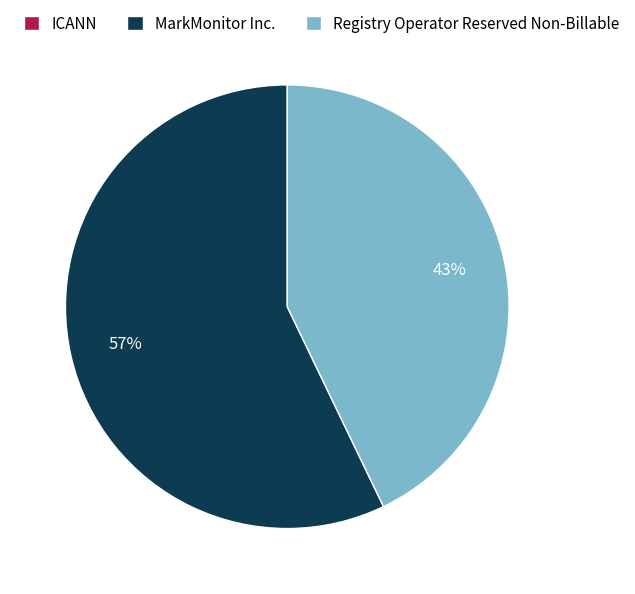

Between MarkMonitor Inc. and Registry Operator Reserved Non-Billable, which is larger?

MarkMonitor Inc.